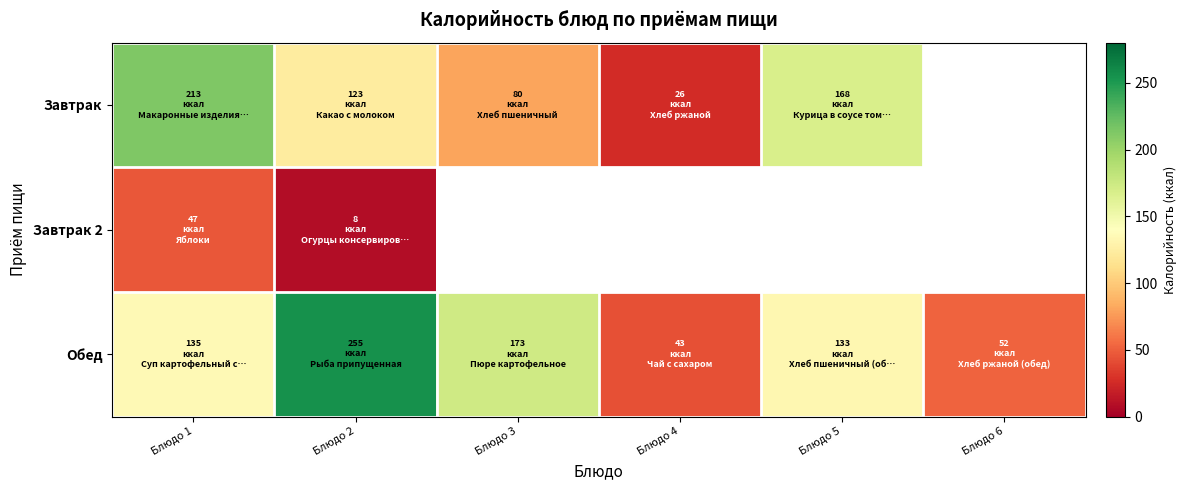

Which series has the largest total across all categories?

Обед